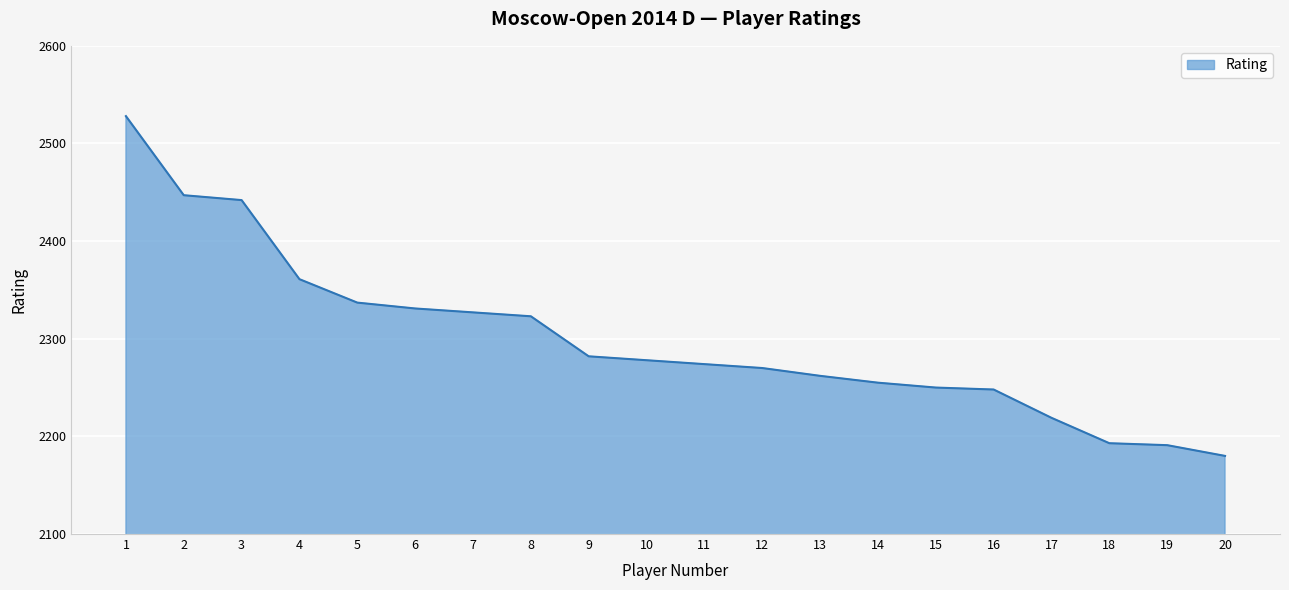

Approximately how many times larger is the value at 18 compared to 11?

1.0